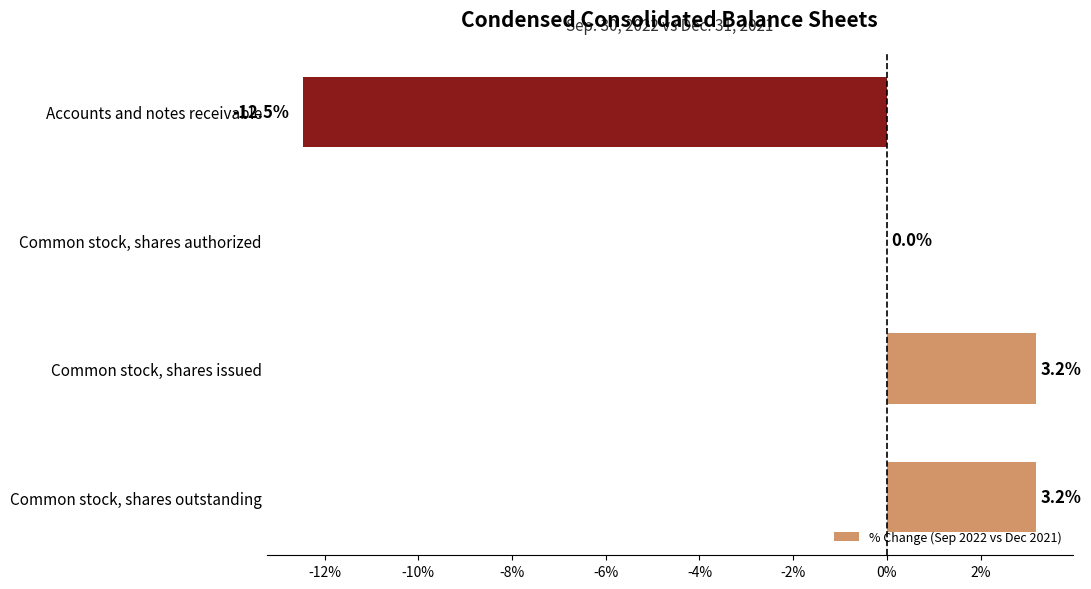

How many data points are above 3?

2